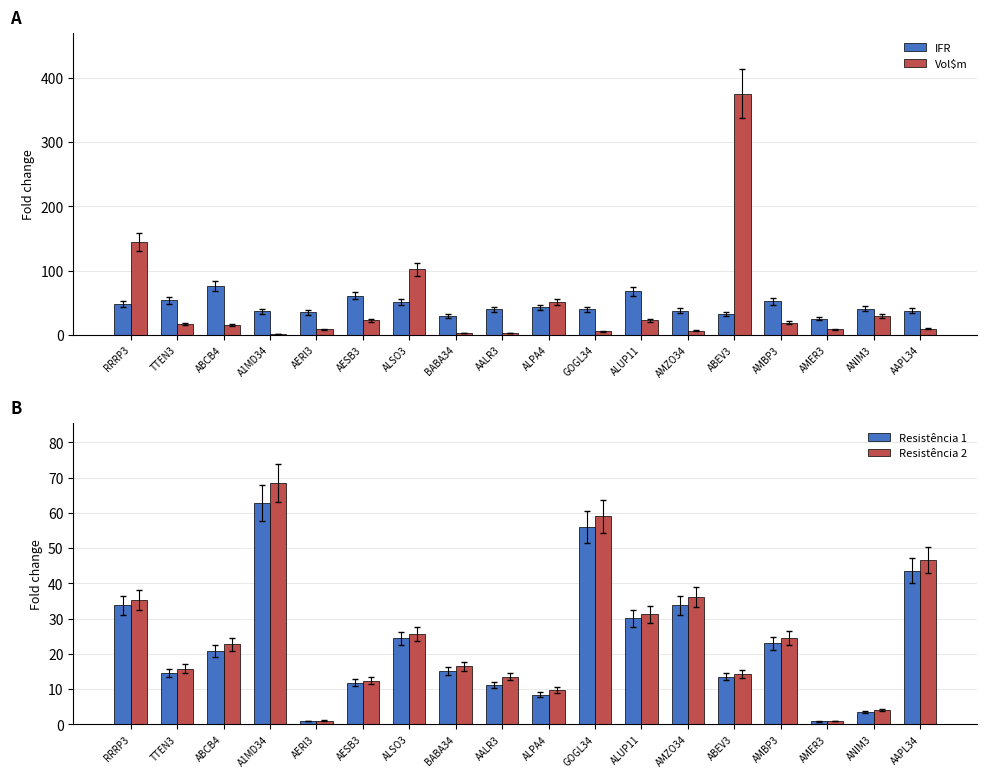

What is the difference between the Resistência 2 values at AERI3 and ALUP11?

30.1